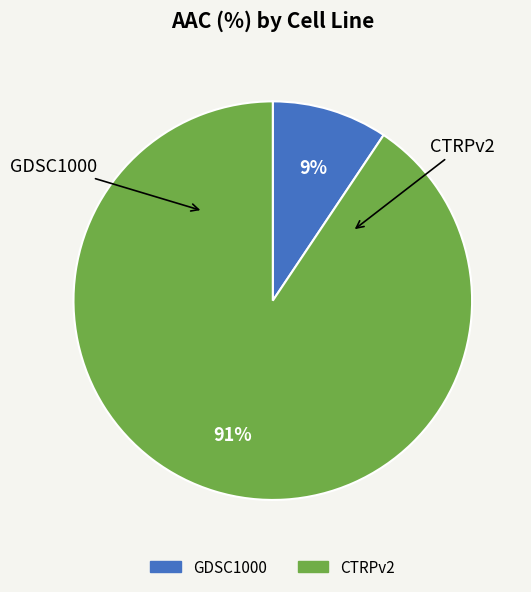

How many segments does this pie chart have?

2